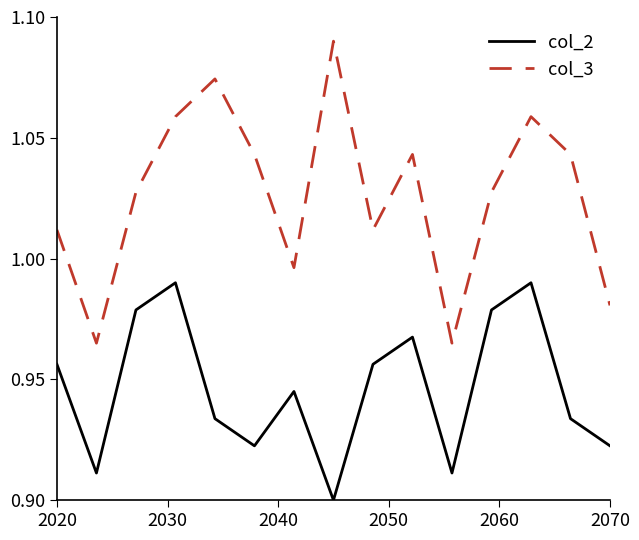

True or false: col_3 and col_2 intersect in this chart.

False